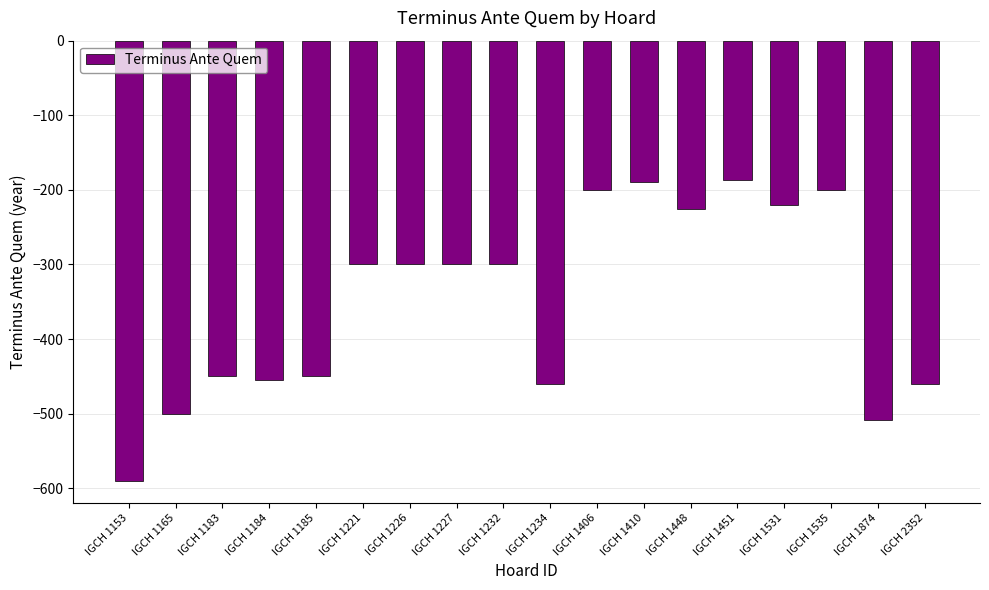

The chart shows a value of -663 at IGCH 1185. True or false?

False